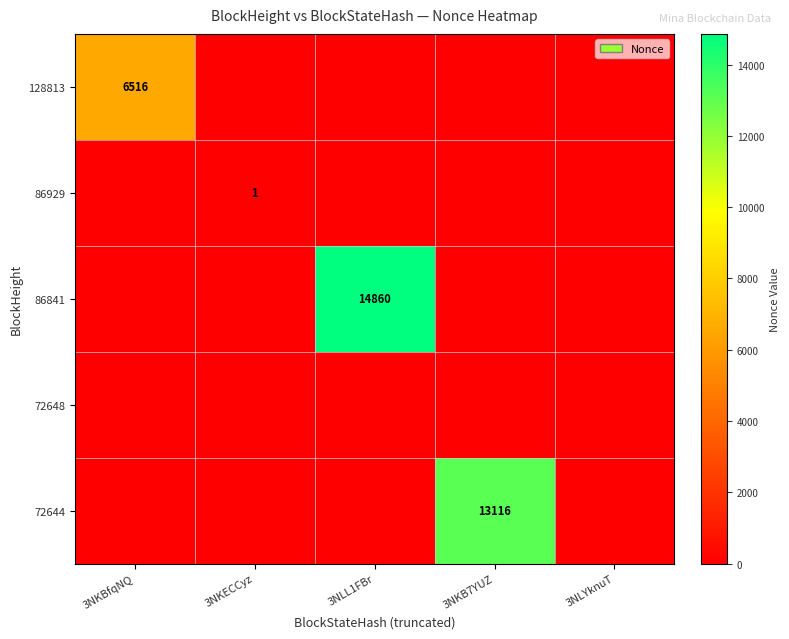

Is it true that 86841 equals 14860 at 3NLL1FBr?

True